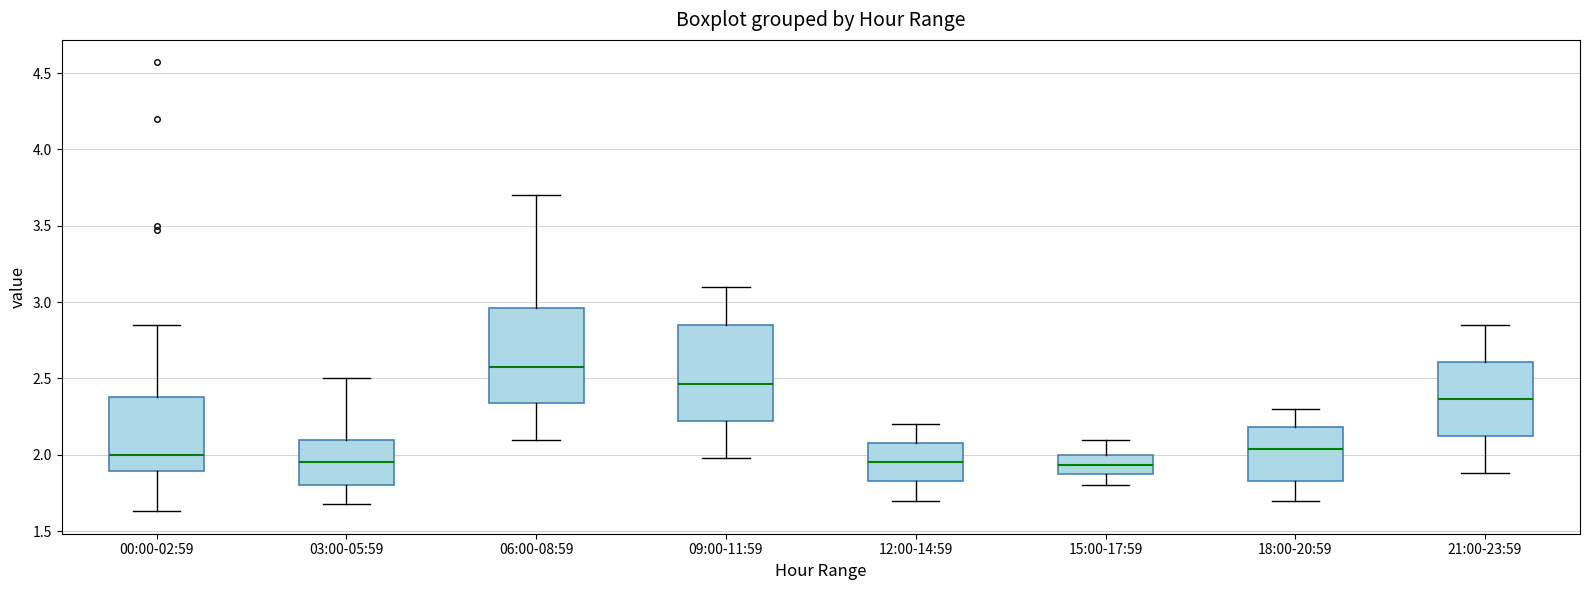

Reading left to right, read every box against the y-axis: the position of its median line, the range the box covers, and the ends of its whiskers. The values are not printed on the chart, so give them approximately, as read against the axis.

00:00-02:59: median 2.00, box 1.90 to 2.40, whiskers 1.65 to 2.85
03:00-05:59: median 1.95, box 1.80 to 2.10, whiskers 1.70 to 2.50
06:00-08:59: median 2.60, box 2.35 to 2.95, whiskers 2.10 to 3.70
09:00-11:59: median 2.45, box 2.20 to 2.85, whiskers 2.00 to 3.10
12:00-14:59: median 1.95, box 1.85 to 2.10, whiskers 1.70 to 2.20
15:00-17:59: median 1.95, box 1.85 to 2.00, whiskers 1.80 to 2.10
18:00-20:59: median 2.05, box 1.85 to 2.20, whiskers 1.70 to 2.30
21:00-23:59: median 2.35, box 2.10 to 2.60, whiskers 1.90 to 2.85